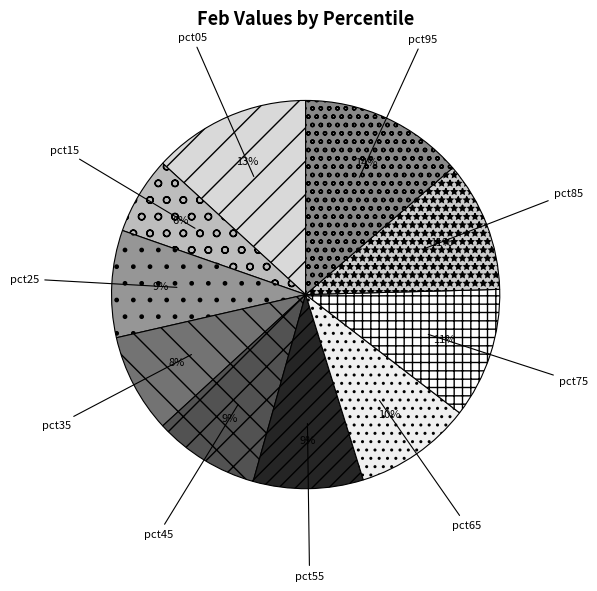

Does pct15 represent more than half of the total?

No